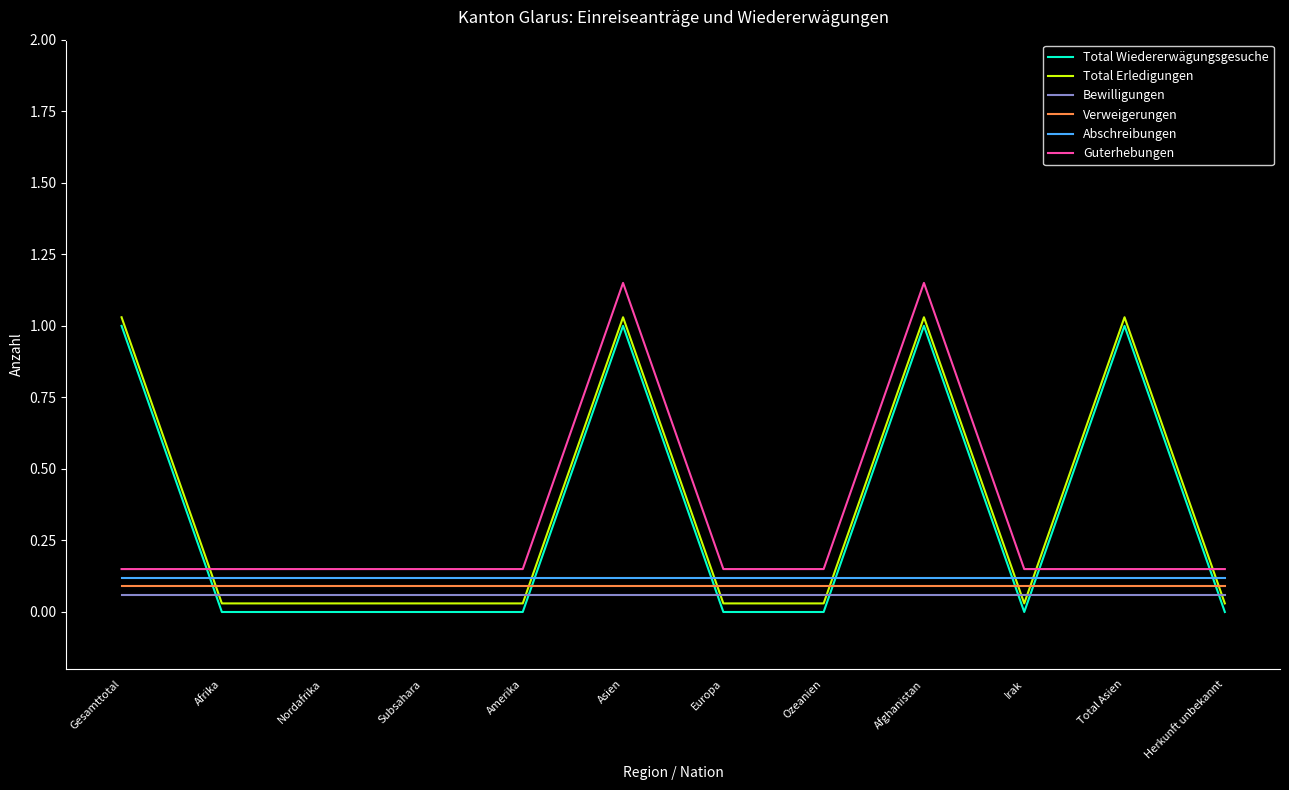

What position from the left is Afghanistan?

9